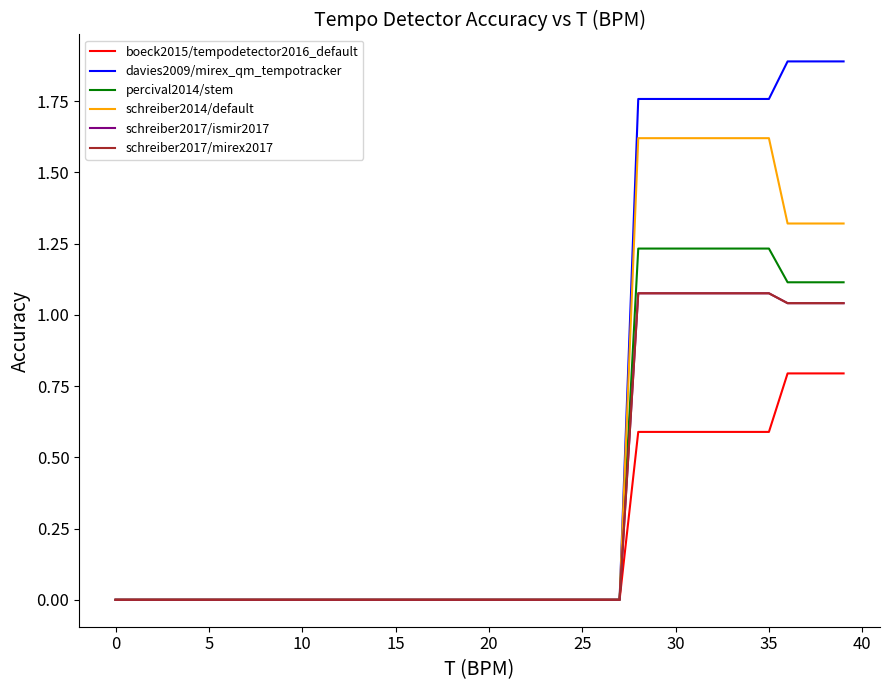

How many lines are shown in the chart?

6